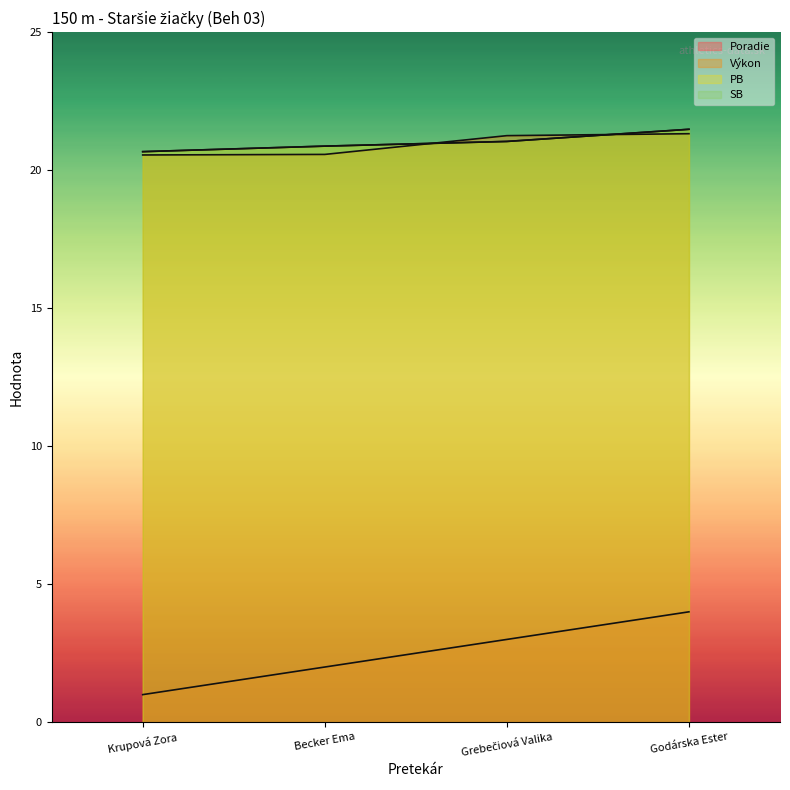

How many lines are shown in the chart?

4